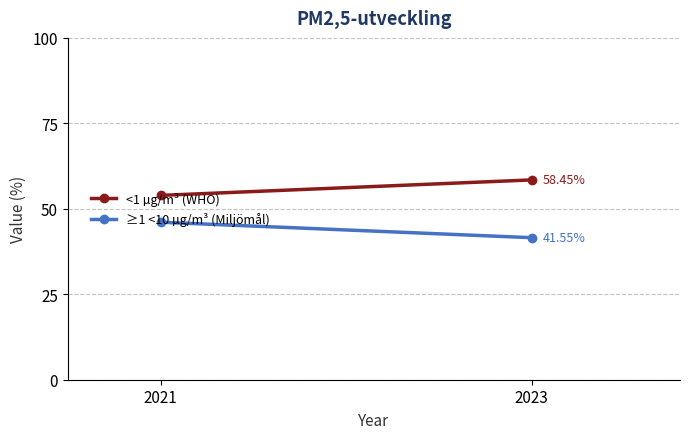

How many data points does each series have?

2